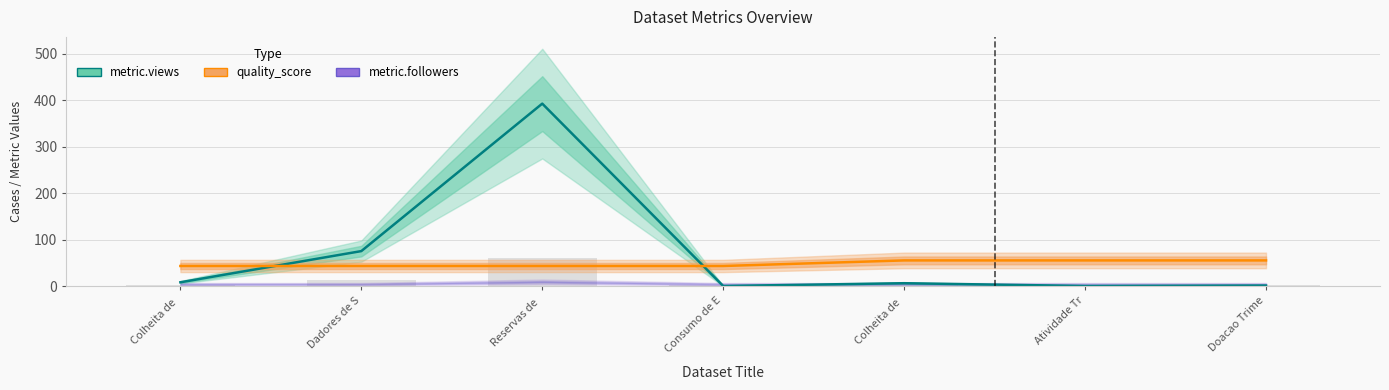

What is the difference between the maximum and minimum values in the metric.views (line) series?

392.0